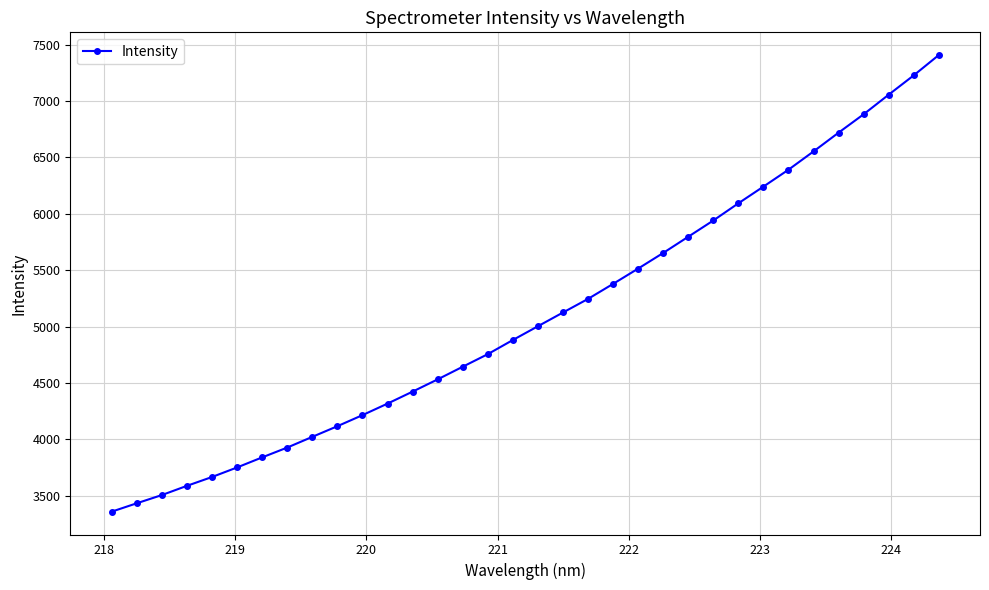

Is this an area chart (filled region under the line)?

No